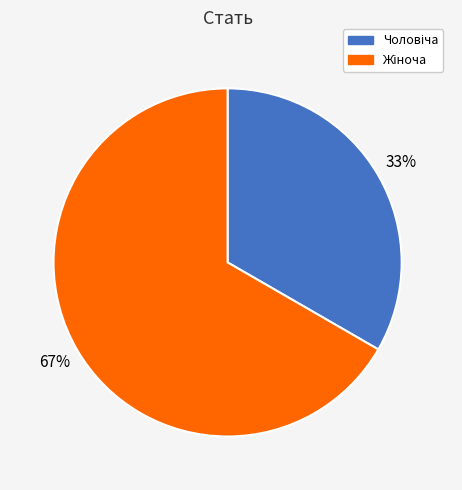

Is there any slice that represents more than half of the pie?

Yes